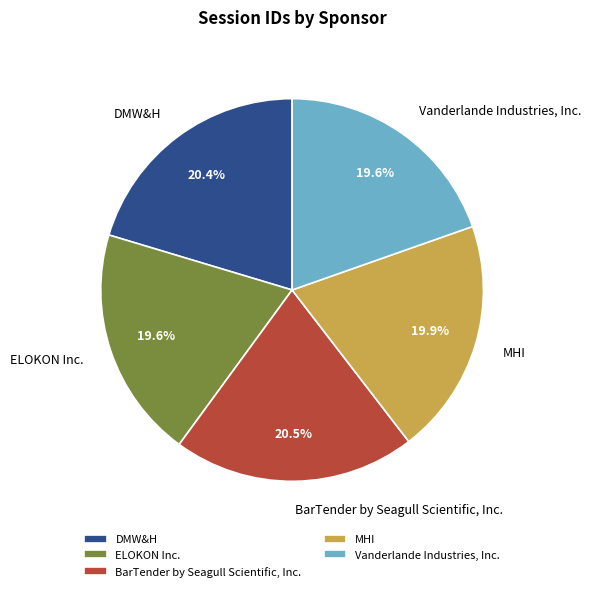

Is the sum of Vanderlande Industries, Inc. and ELOKON Inc. greater than half?

No